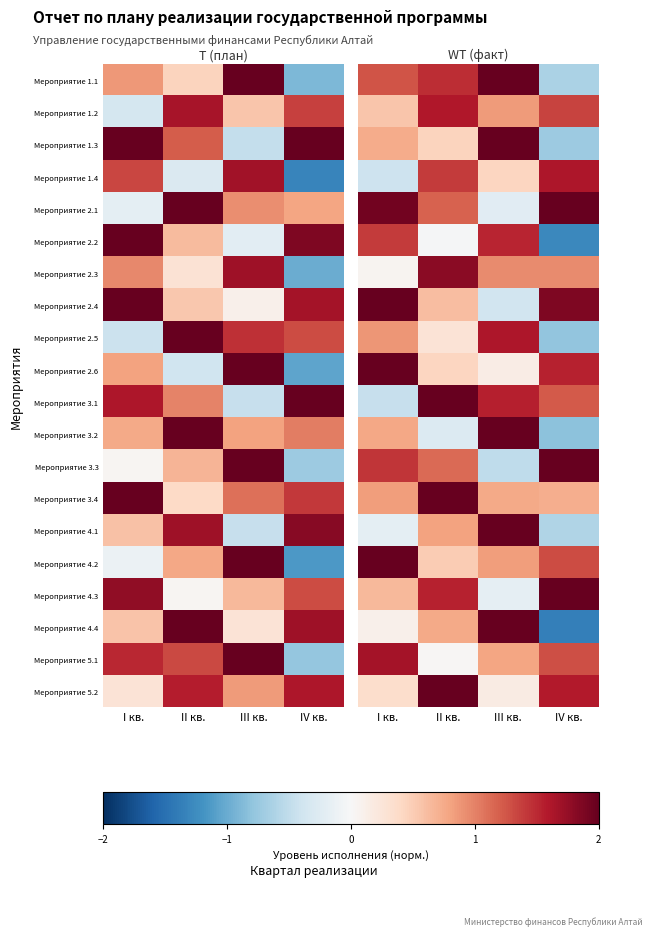

Between II кв. and IV кв., which series saw the biggest shift?

Мероприятие 1.1